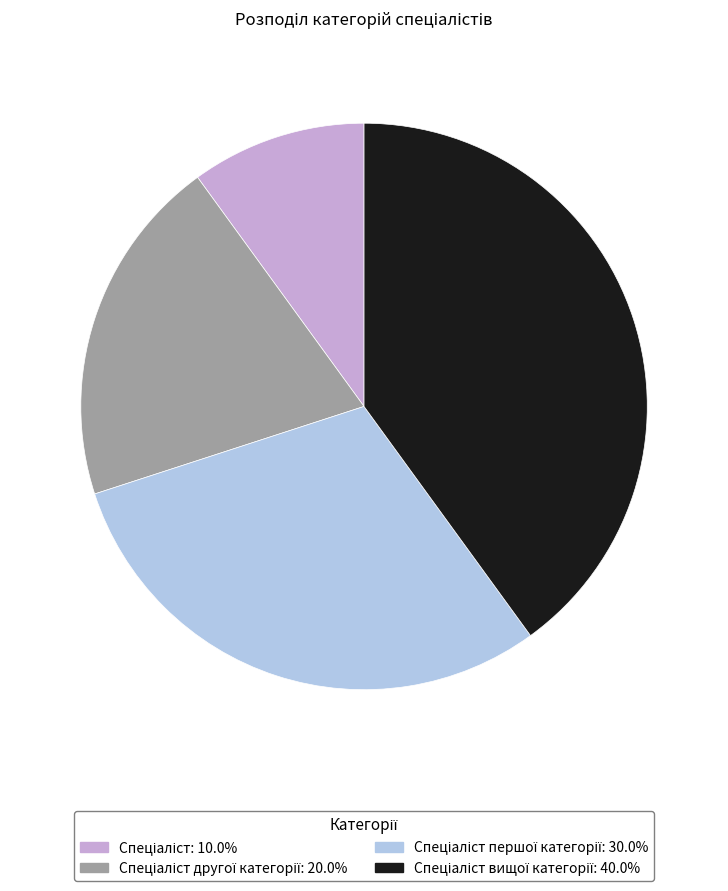

Does any single category account for the majority?

No